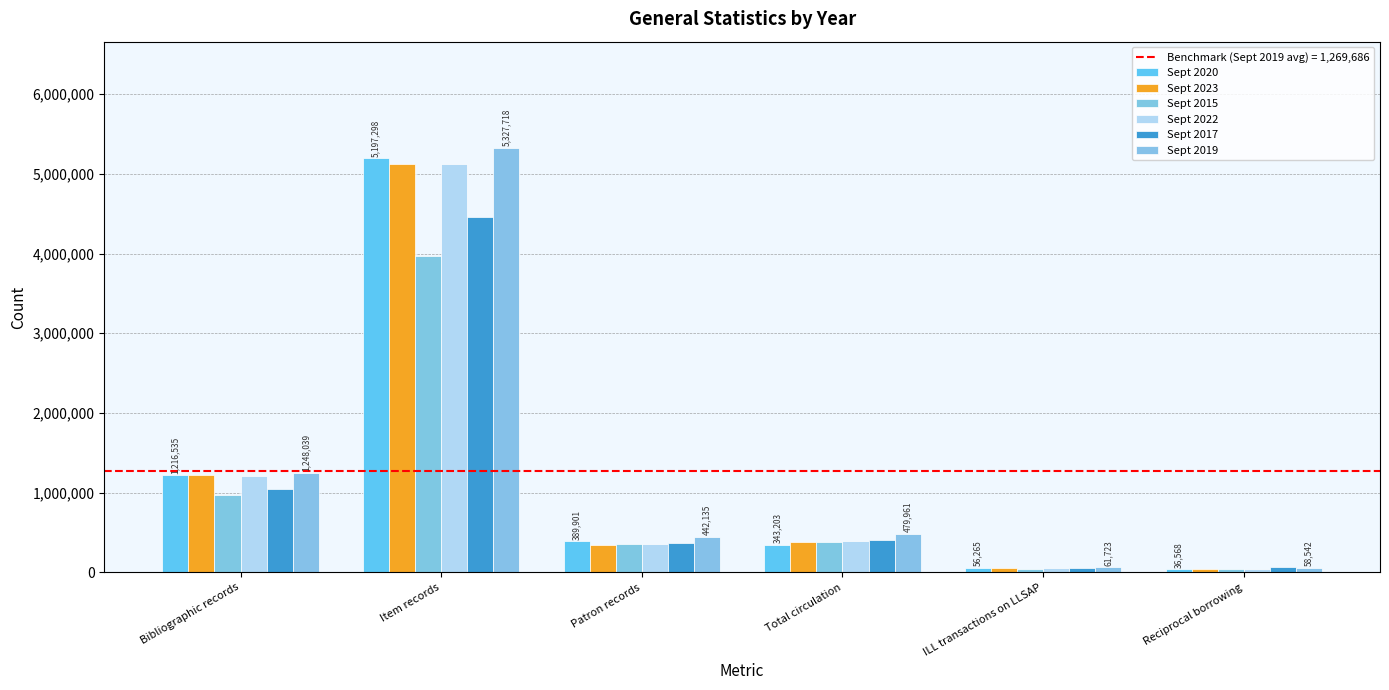

Rank the series at Item records from lowest to highest value.

Sept 2015, Sept 2017, Sept 2022, Sept 2023, Sept 2020, Sept 2019